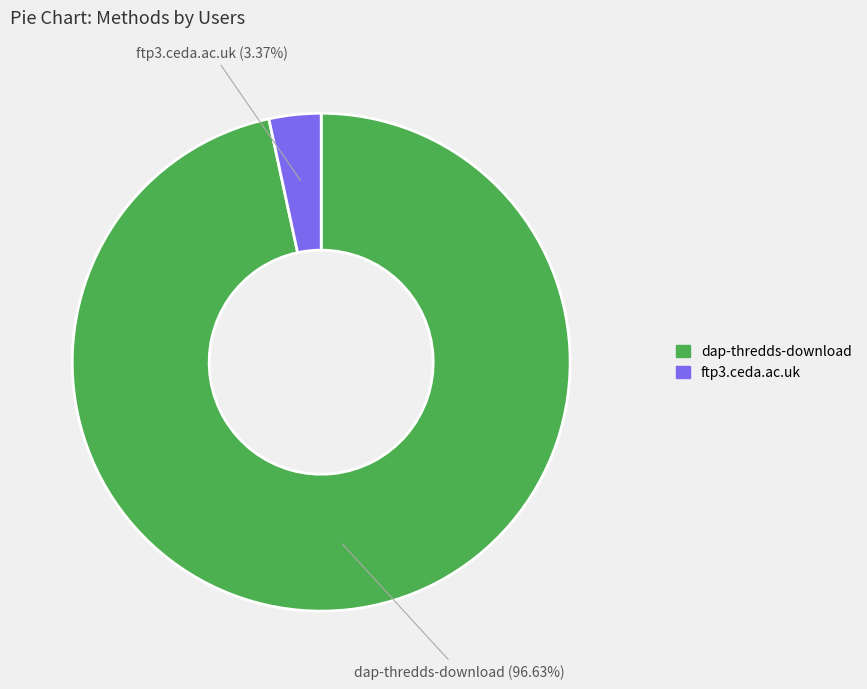

Approximately how many times larger is the value at dap-thredds-download compared to ftp3.ceda.ac.uk?

28.7